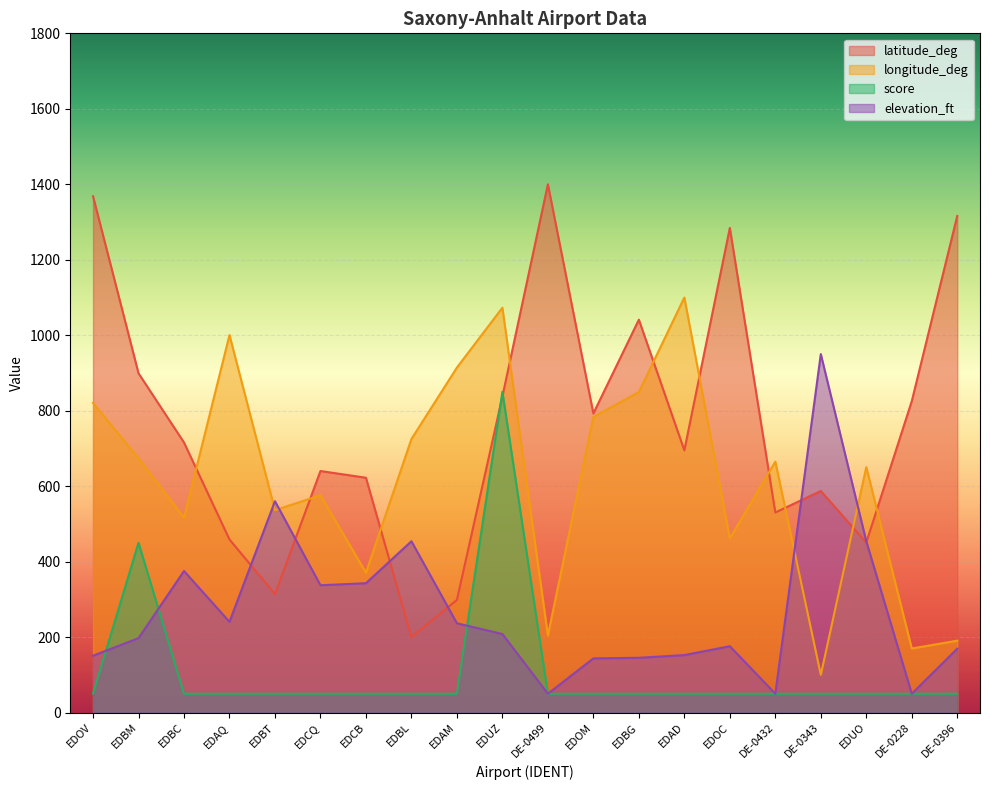

At how many categories does at least one series exceed 584?

19